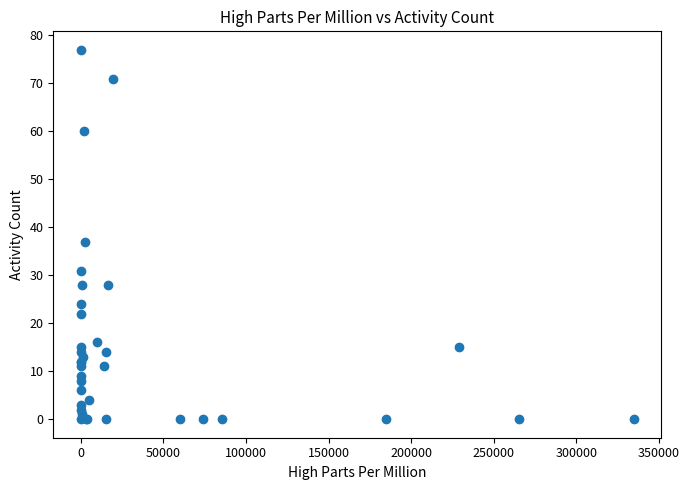

What Y value in the scatter plot is closest to 38?

37